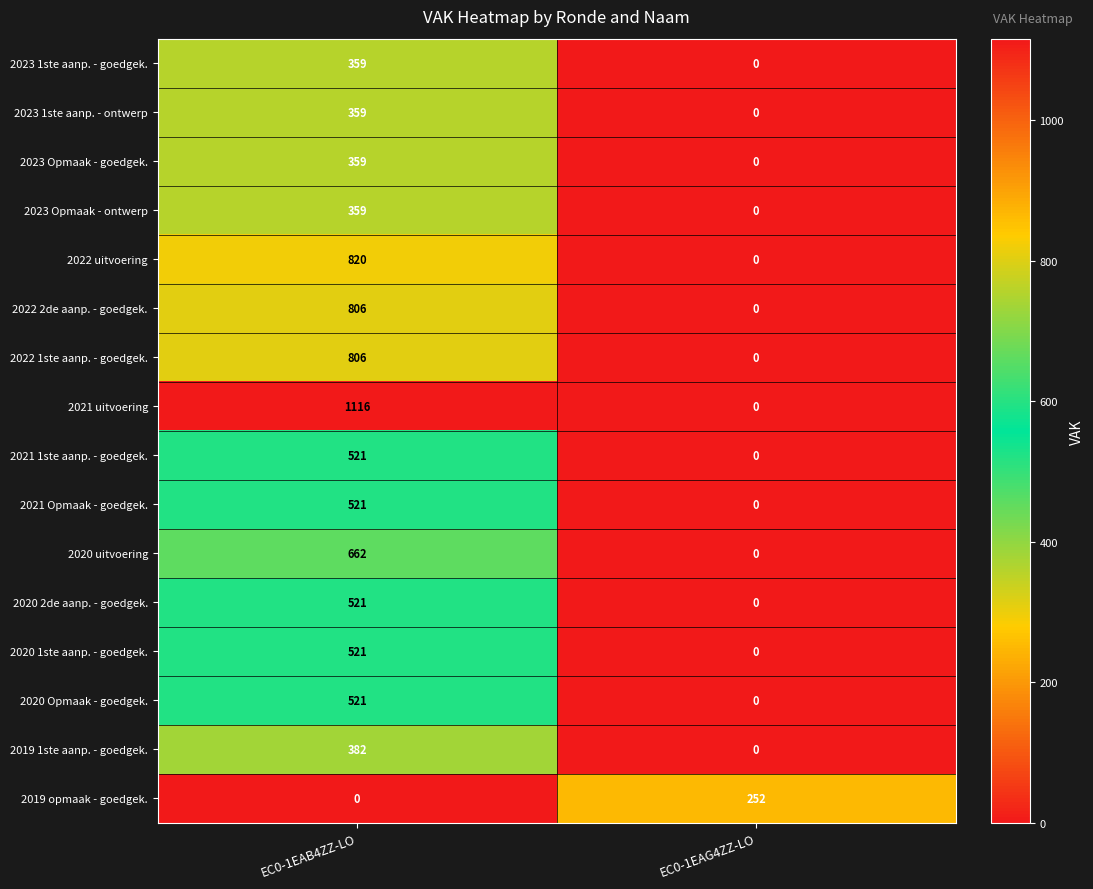

Which series has the largest total across all categories?

2021 uitvoering